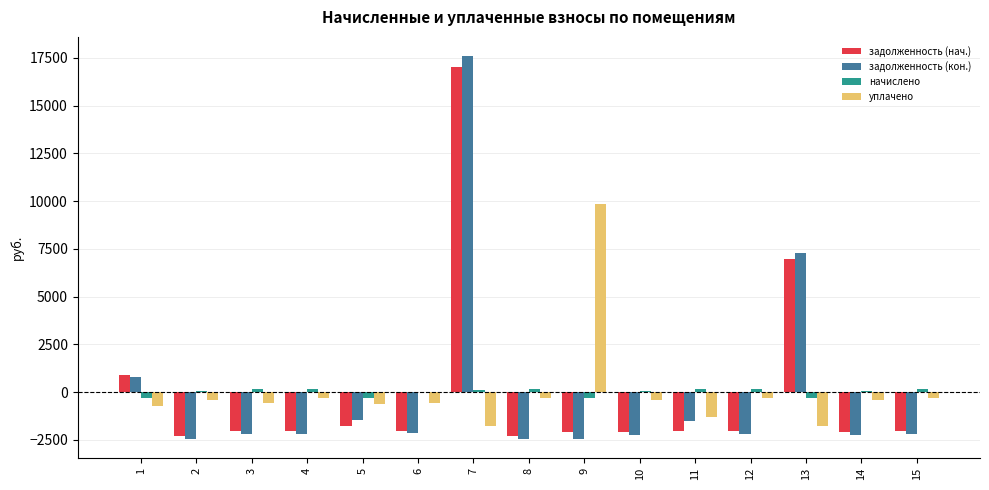

Which series changed the most between 3 and 13?

задолженность (кон.)